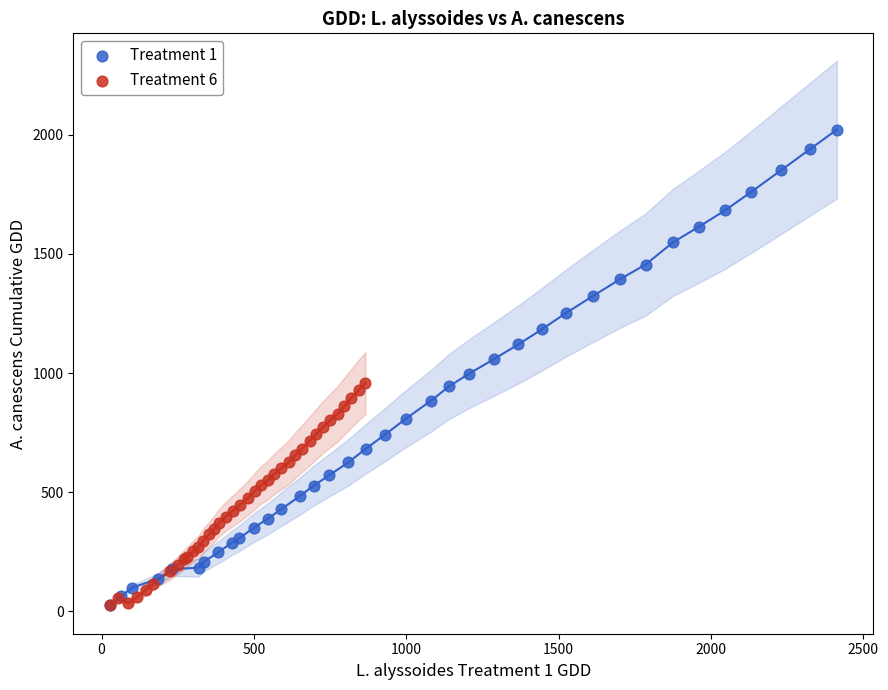

Which series reaches the maximum Y coordinate?

Treatment 1